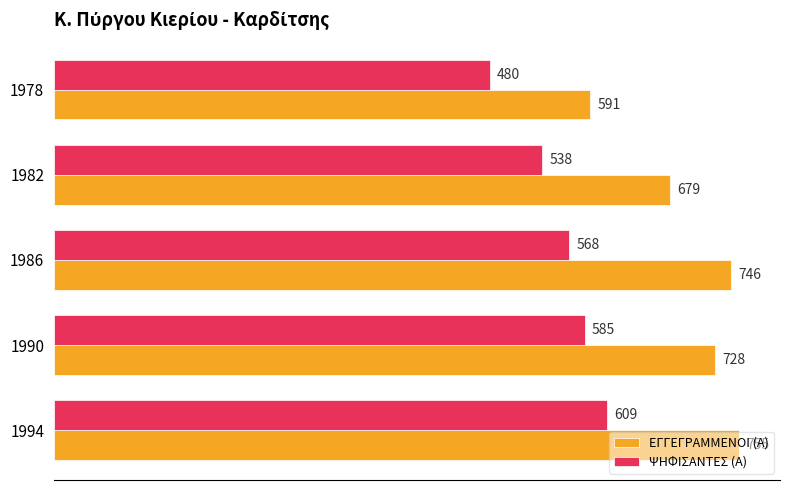

Which series changed the most between 1990 and 1982?

ΕΓΓΕΓΡΑΜΜΕΝΟΙ (Α)